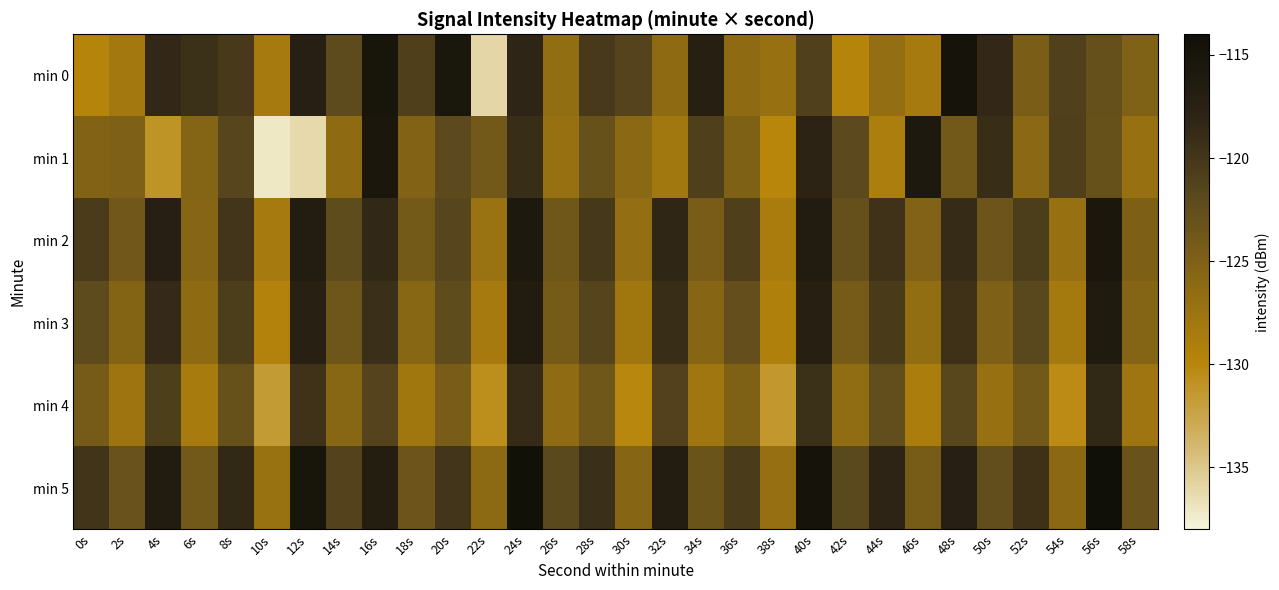

Which label corresponds to the largest value in the chart?

56s